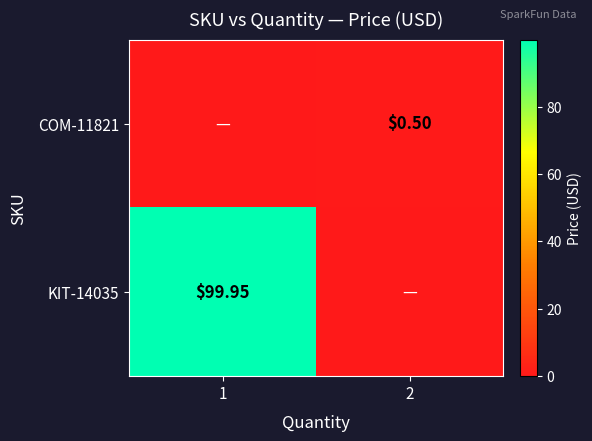

At which label does COM-11821 reach its peak?

2